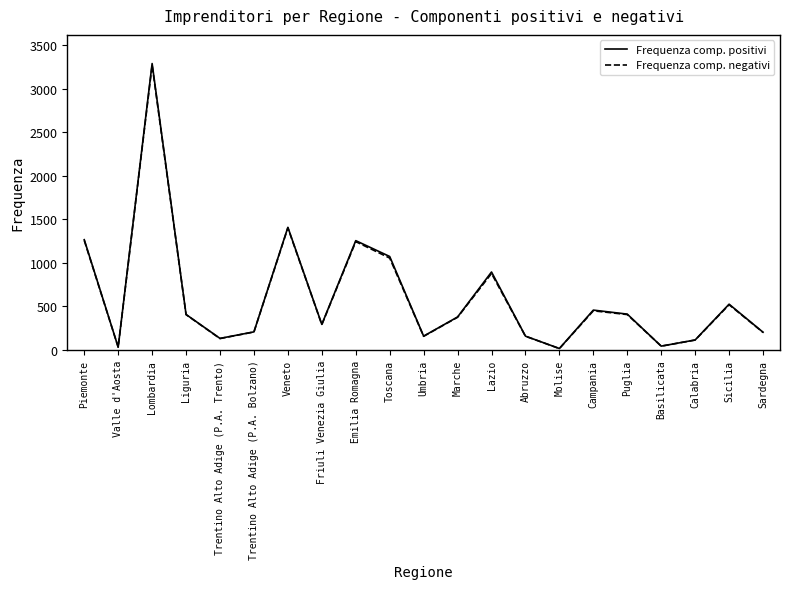

At which label does Frequenza comp. positivi reach its peak?

Lombardia